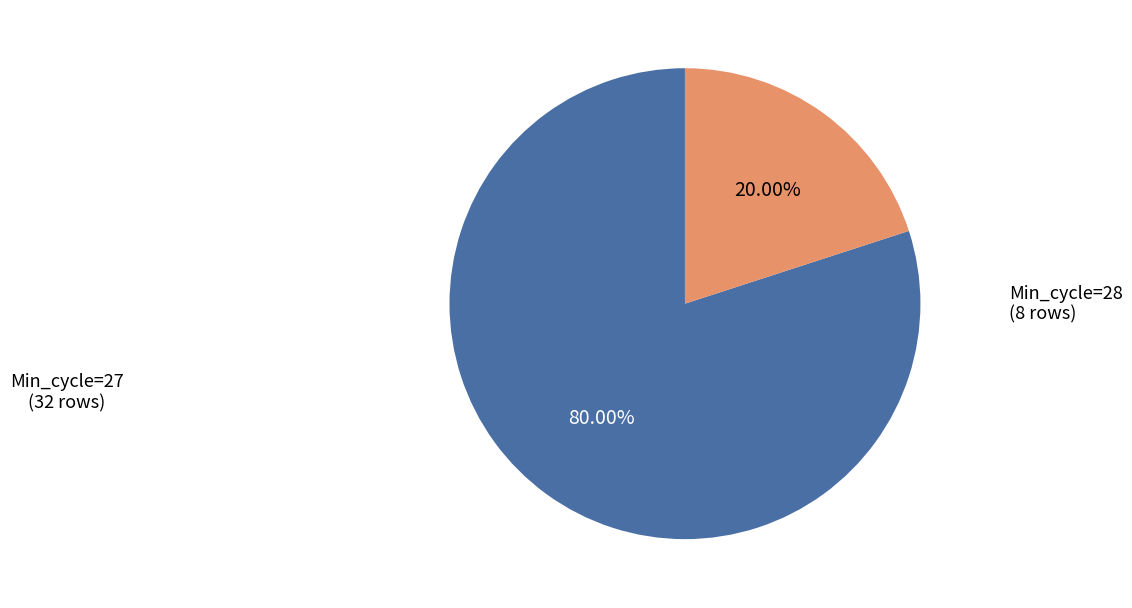

Is there any slice that represents more than half of the pie?

Yes